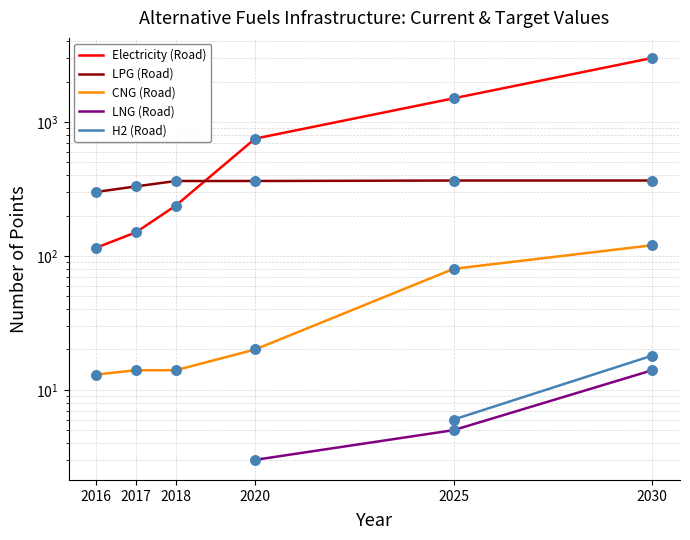

Which series has the largest Y range (max minus min)?

Electricity (Road)